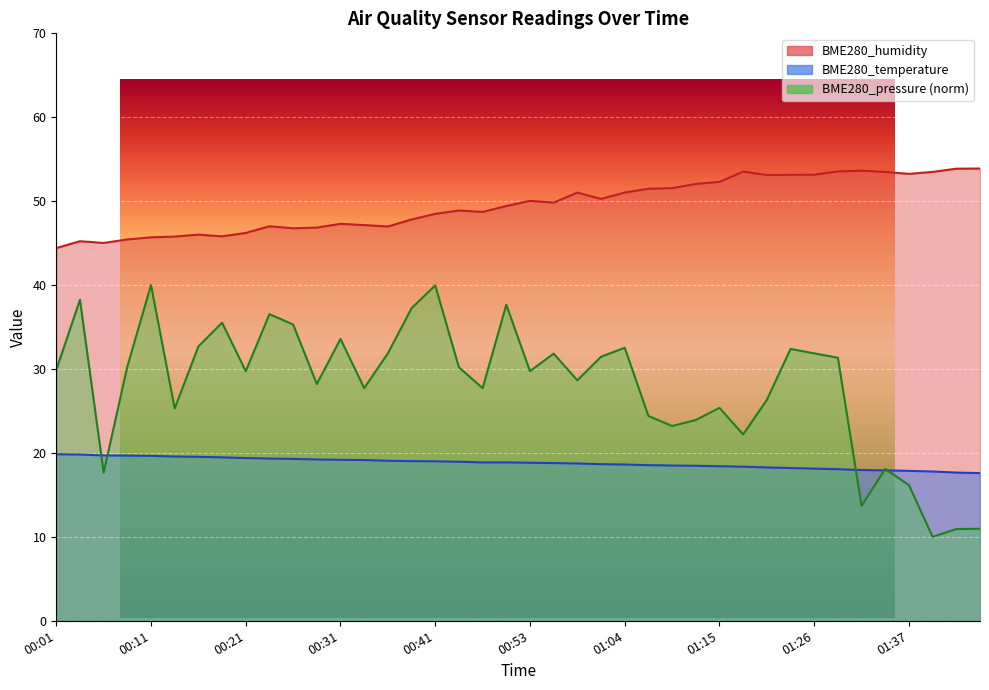

What is the minimum value for BME280_temperature?

17.6